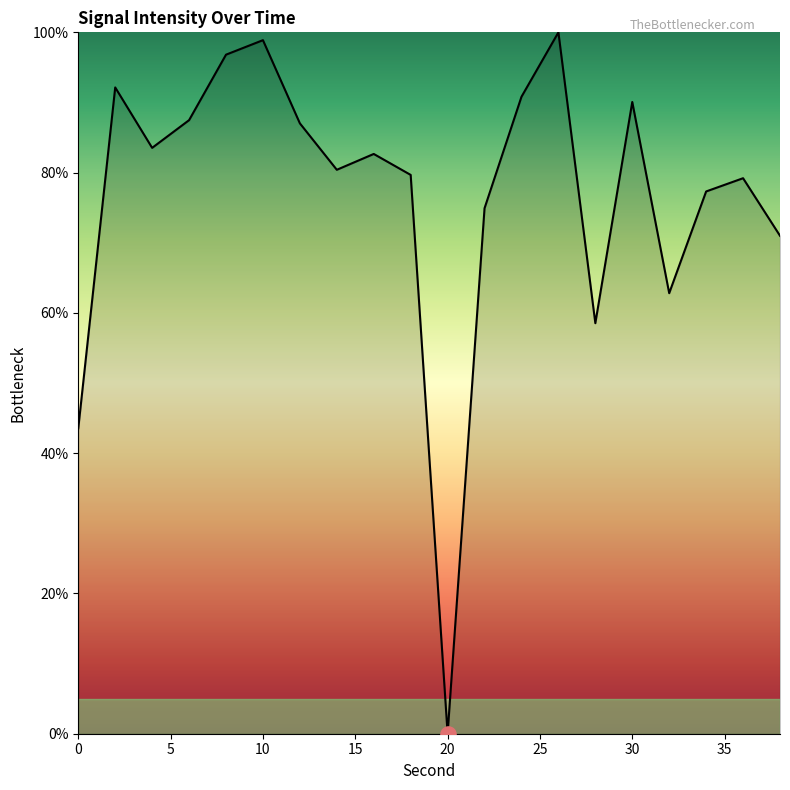

What is the maximum value shown in the chart?

100.0